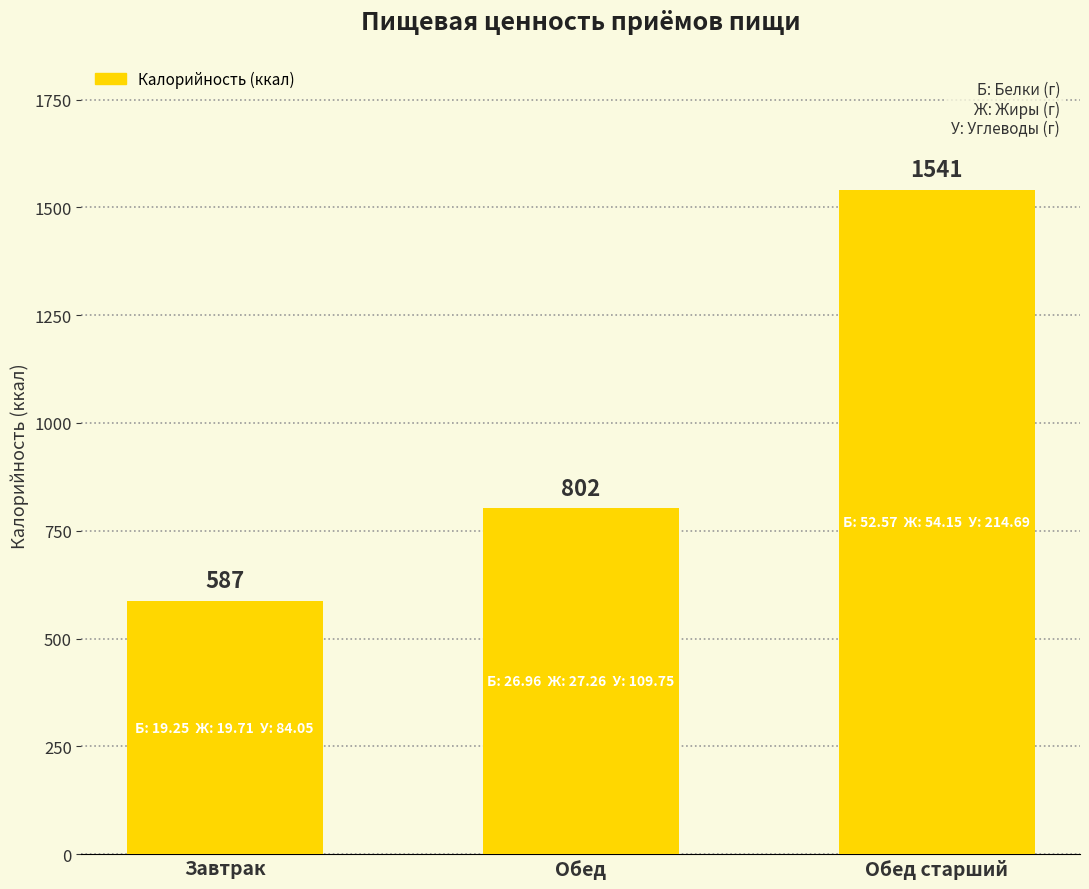

What is the label of the 1st bar from the right?

Обед старший